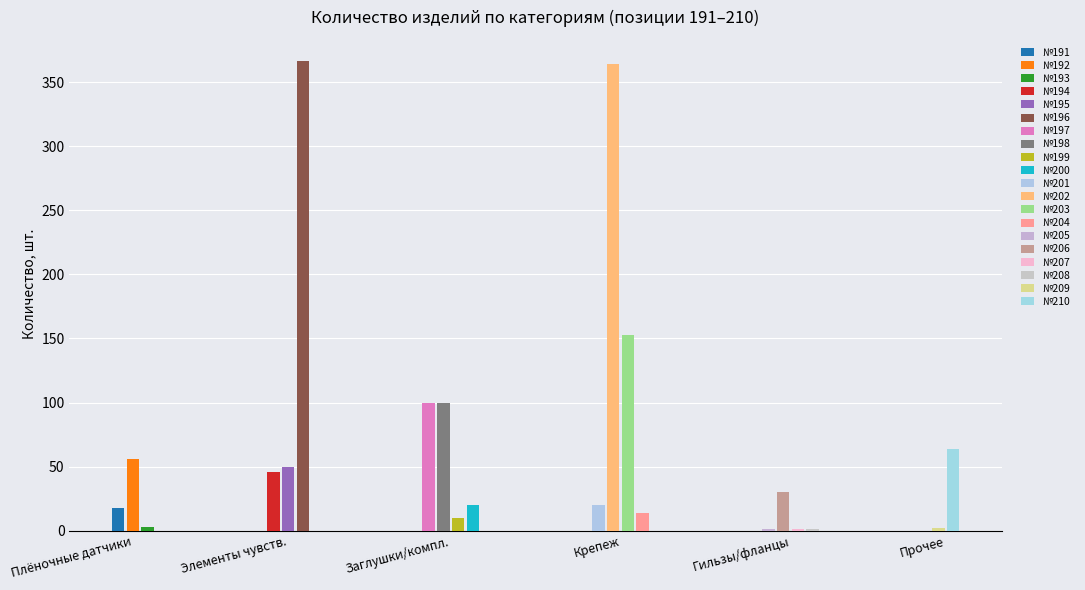

Reading left to right, what are all the values shown in this chart?

191=18	192=56	193=3	194=46	195=50	196=367	197=100	198=100	199=10	200=20	201=20	202=364	203=153	204=14	205=1	206=30	207=1	208=1	209=2	210=64